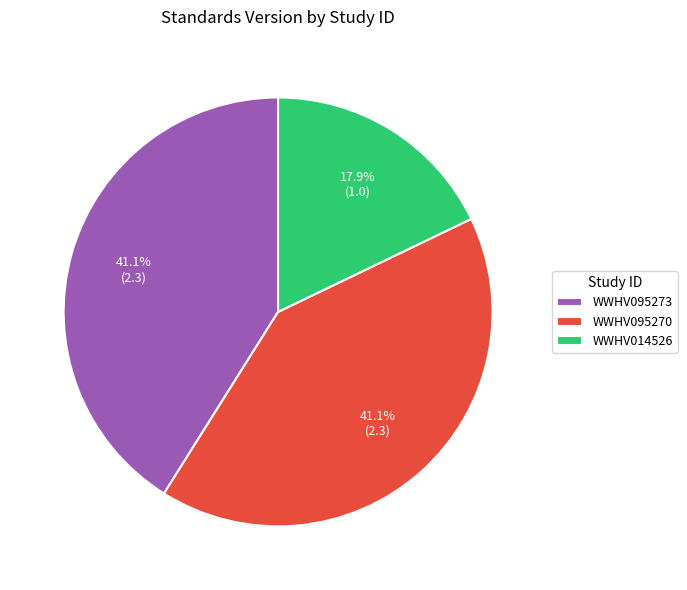

Does any single category account for the majority?

No